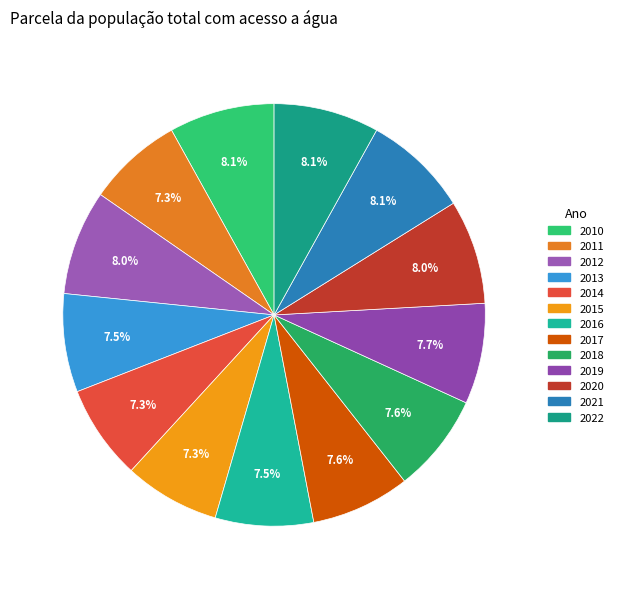

Does any single category account for the majority?

No